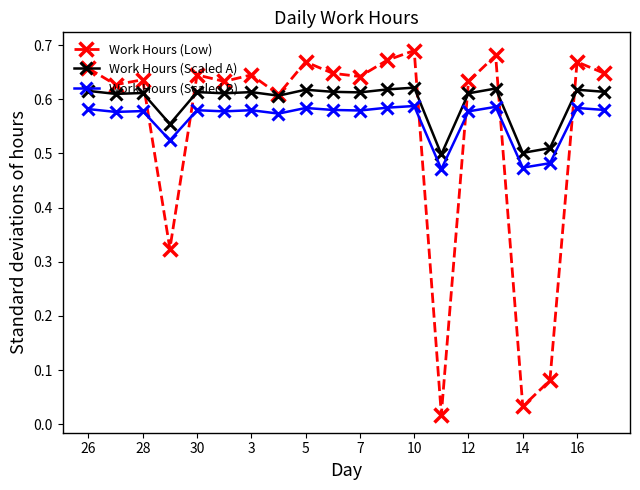

True or false: Work Hours (Low) has more than 1 points higher than both neighbors.

True